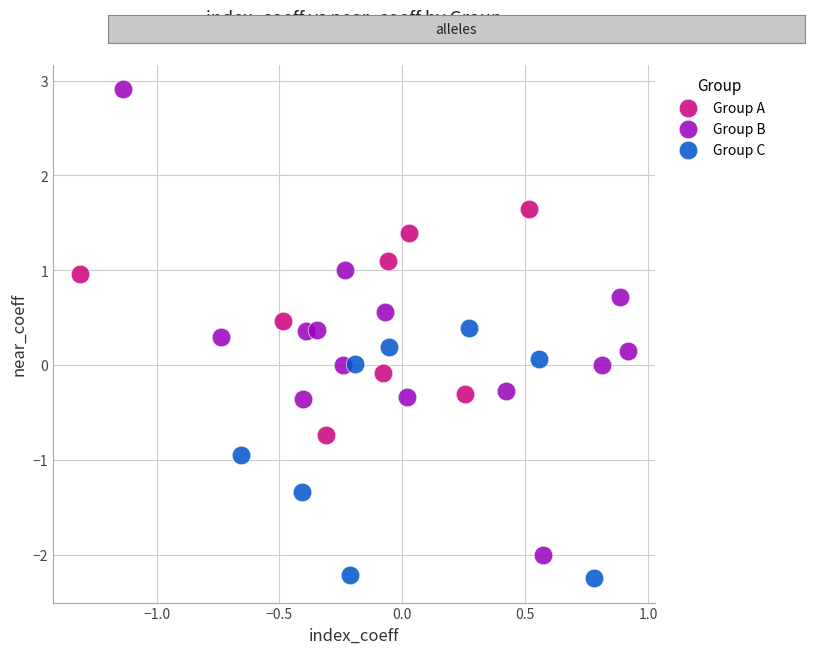

Which series reaches the minimum Y coordinate?

Group C